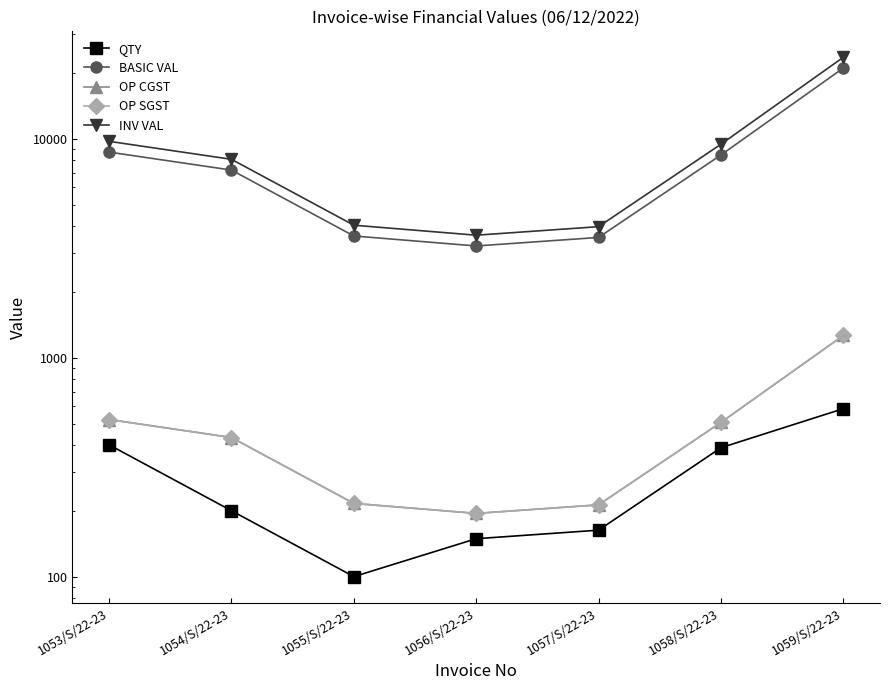

Reading left to right, what are all the values shown in this chart?

QTY: 1053/S/22-23=400.0	1054/S/22-23=200.0	1055/S/22-23=100.0	1056/S/22-23=149.0	1057/S/22-23=163.0	1058/S/22-23=388.0	1059/S/22-23=585.0
BASIC VAL: 1053/S/22-23=8700.0	1054/S/22-23=7200.0	1055/S/22-23=3600.0	1056/S/22-23=3240.8	1057/S/22-23=3545.2	1058/S/22-23=8439.0	1059/S/22-23=21060.0
OP CGST: 1053/S/22-23=522.0	1054/S/22-23=432.0	1055/S/22-23=216.0	1056/S/22-23=194.4	1057/S/22-23=212.7	1058/S/22-23=506.3	1059/S/22-23=1263.6
OP SGST: 1053/S/22-23=522.0	1054/S/22-23=432.0	1055/S/22-23=216.0	1056/S/22-23=194.4	1057/S/22-23=212.7	1058/S/22-23=506.3	1059/S/22-23=1263.6
INV VAL: 1053/S/22-23=9744.0	1054/S/22-23=8064.0	1055/S/22-23=4032.0	1056/S/22-23=3629.7	1057/S/22-23=3970.7	1058/S/22-23=9451.7	1059/S/22-23=23587.2